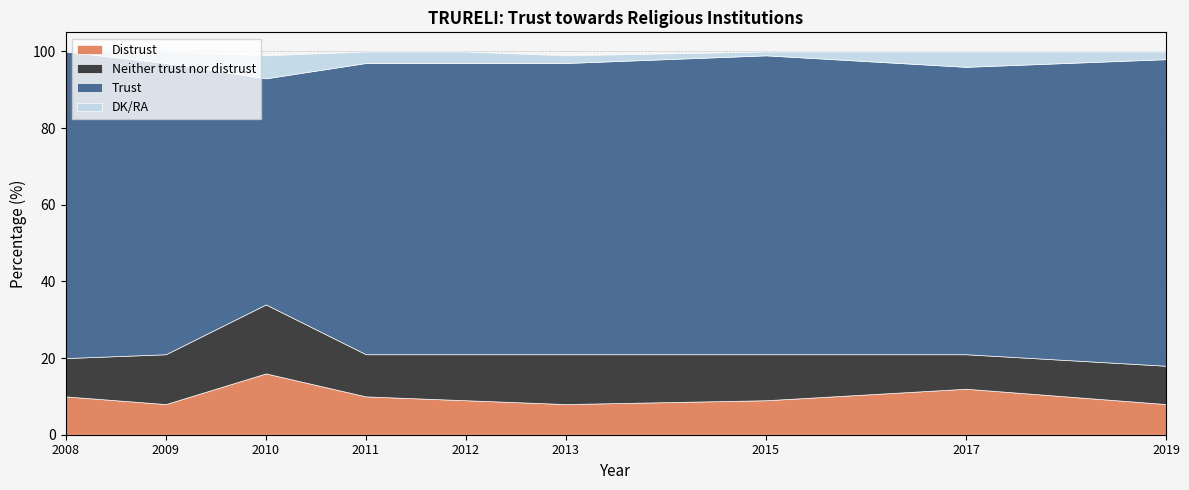

What is the sum of all Neither trust nor distrust values?

108